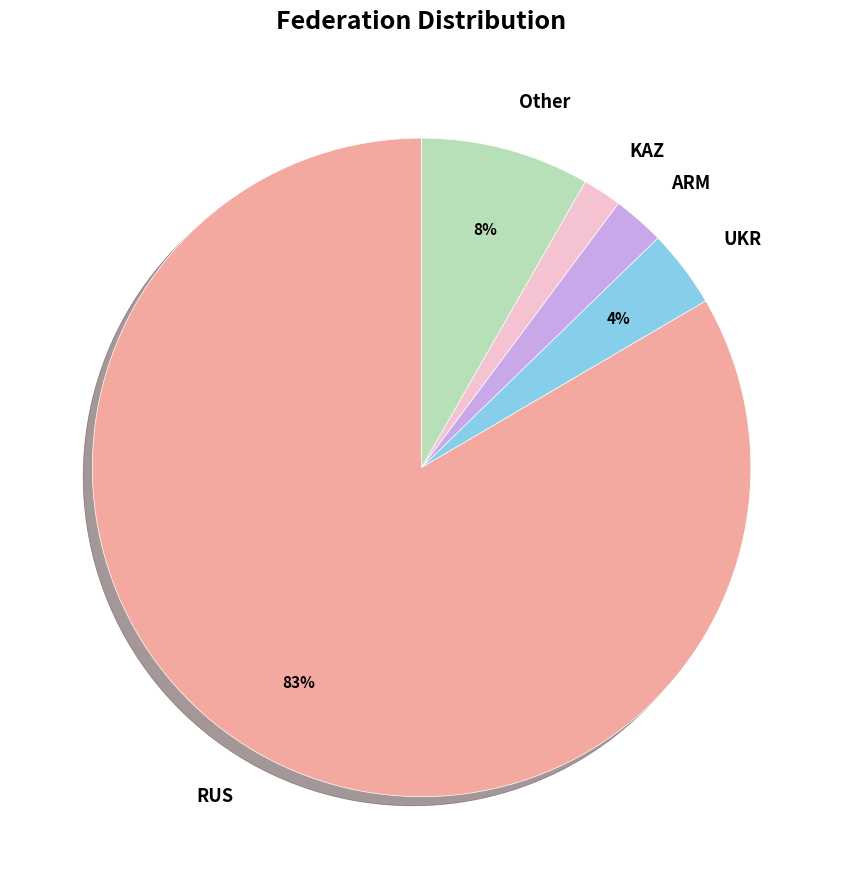

How many segments does this pie chart have?

5